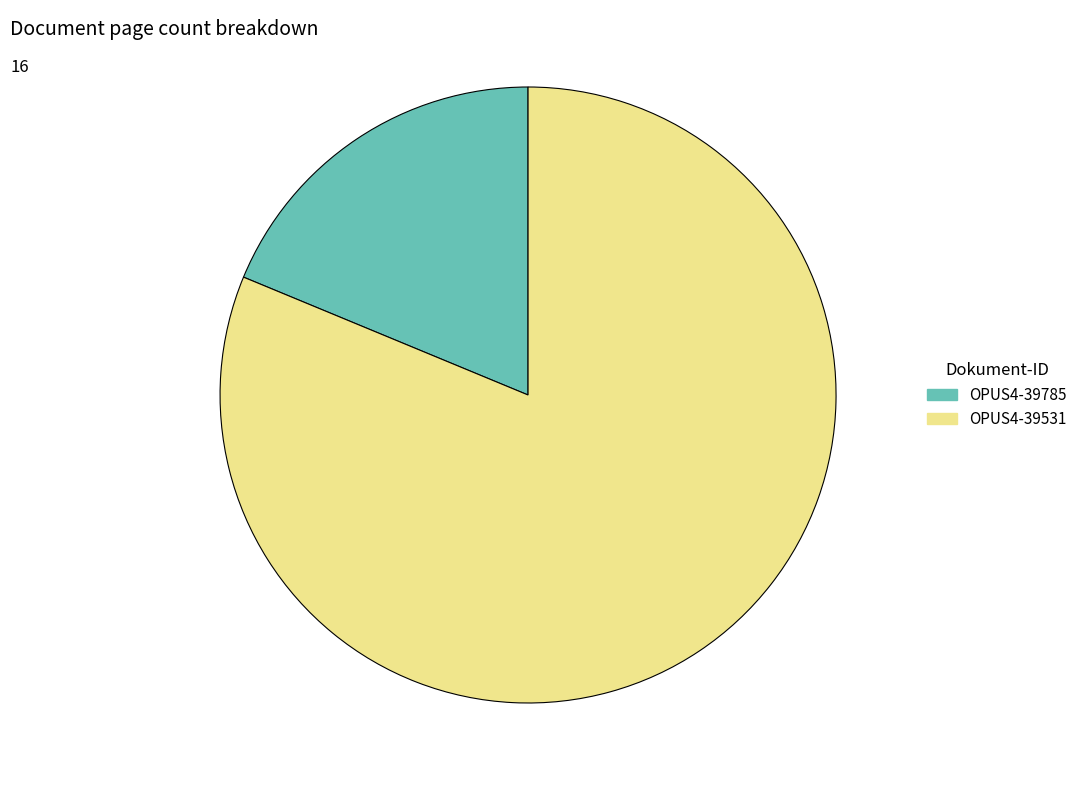

Count the number of slices in the pie.

2